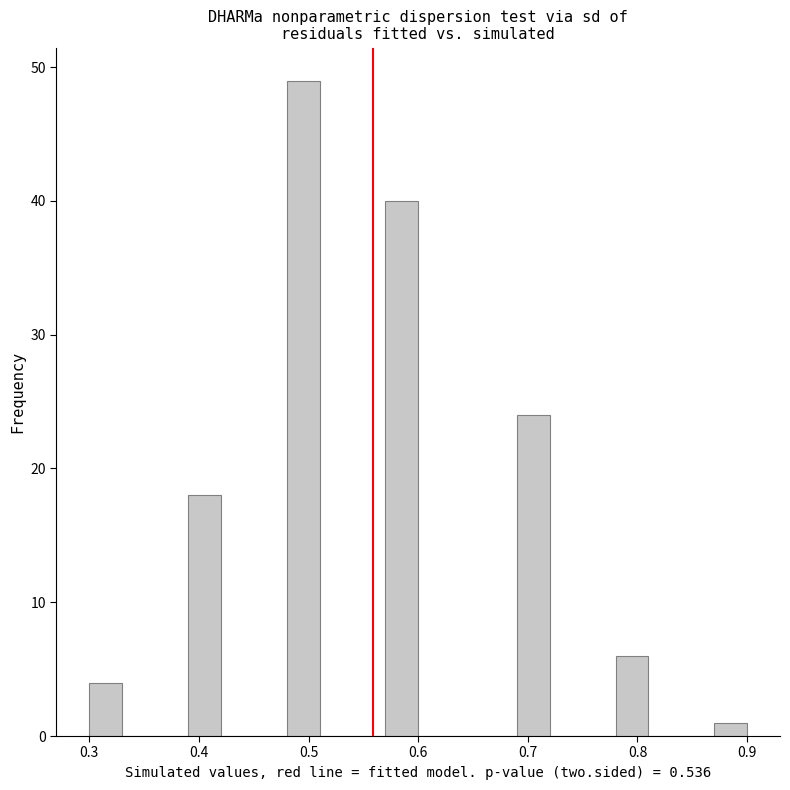

Around what value on the x-axis is the tallest bar? Give the approximate position of its centre, as read against the axis.

0.50